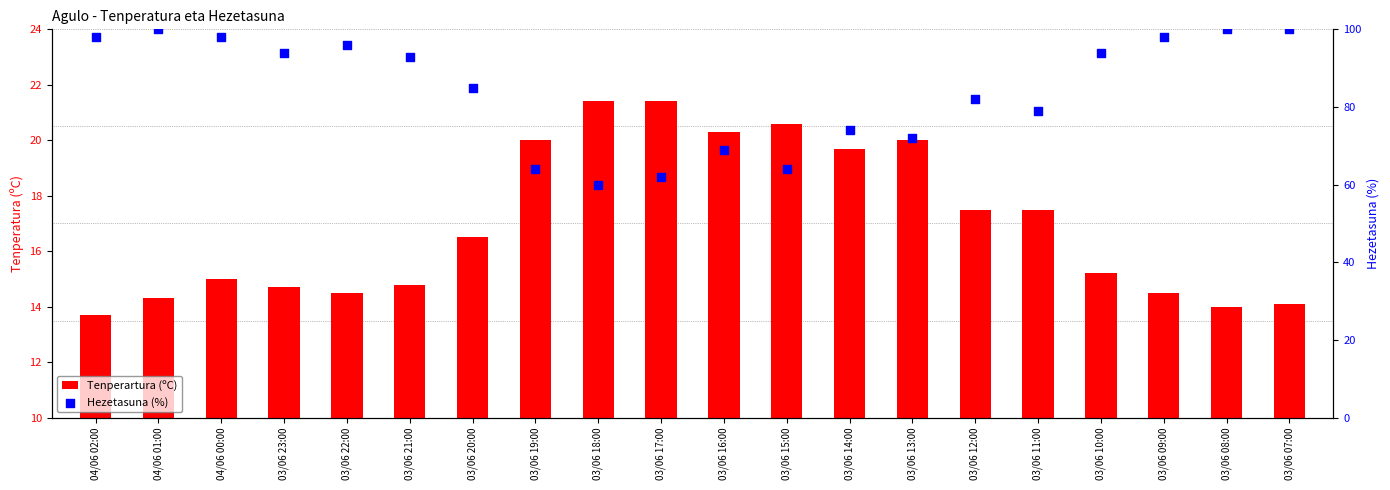

Which series reaches the minimum Y coordinate?

Tenperartura (ºC)